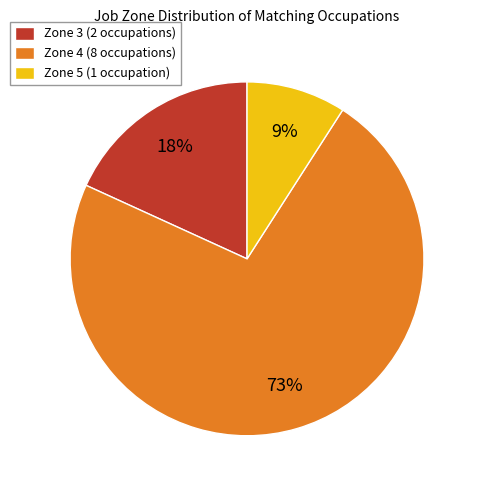

To the nearest percent, what is the difference between the largest and smallest slice percentages?

64%